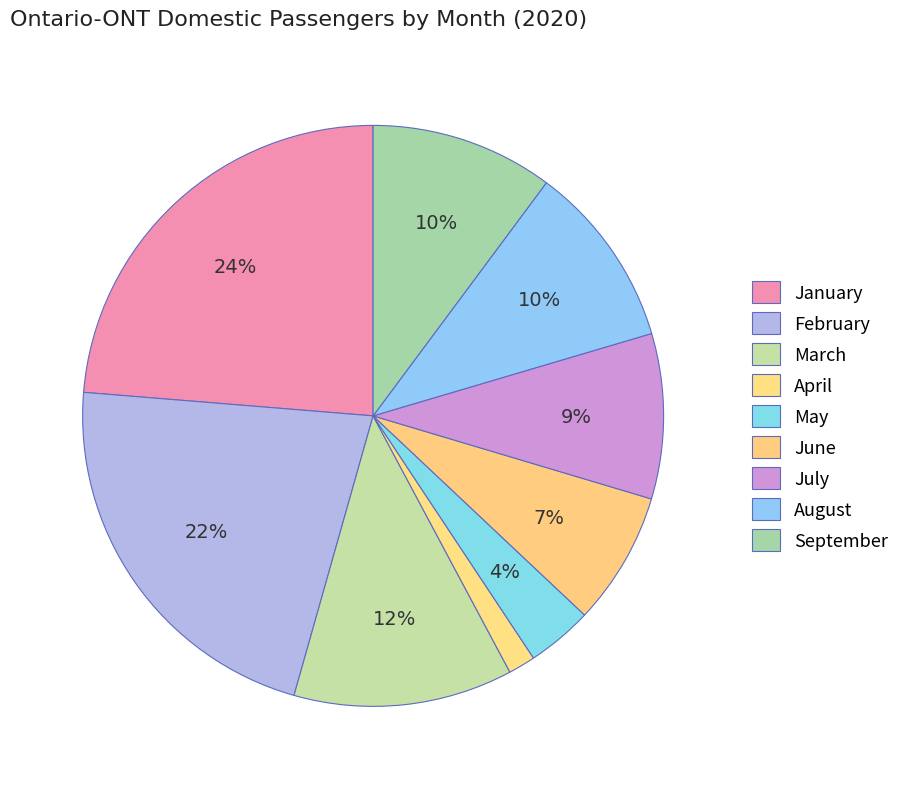

How many segments does this pie chart have?

9